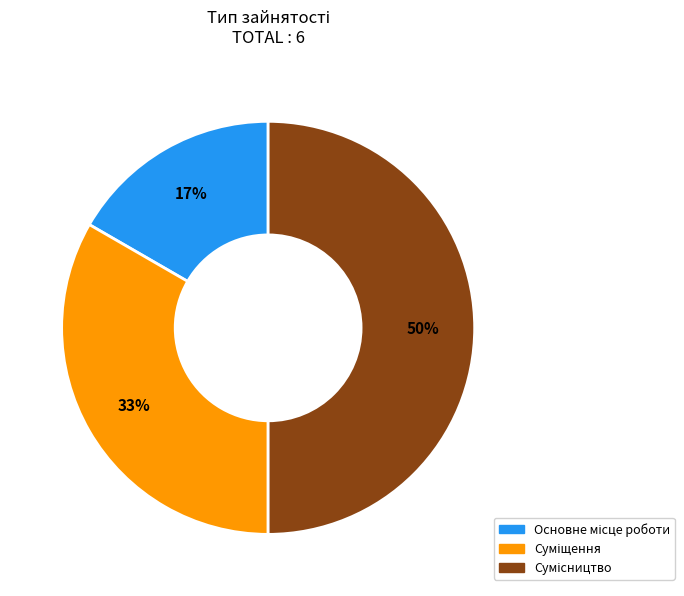

To the nearest percent, what is the average slice percentage?

33%